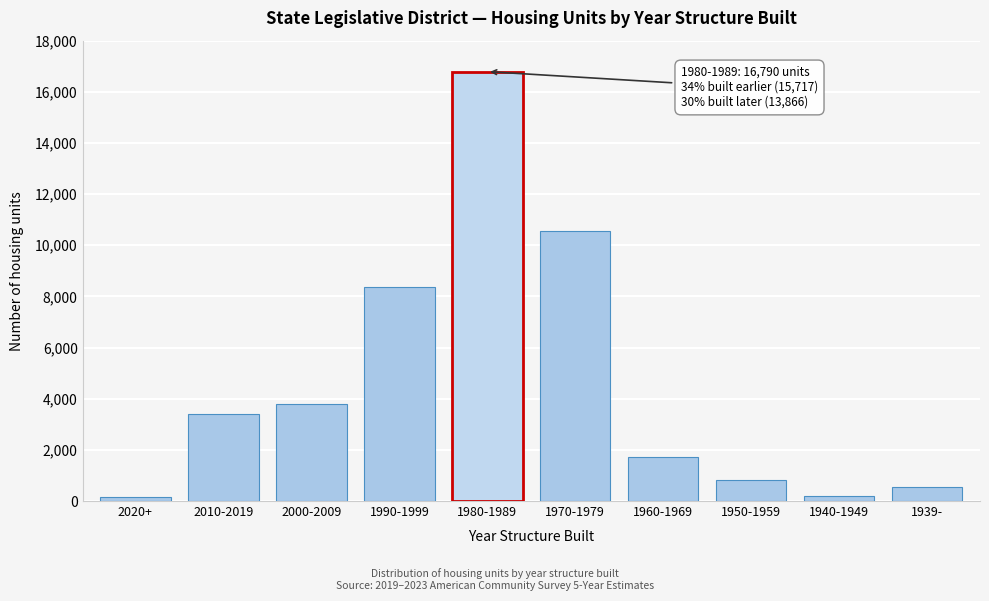

What is the ratio of the value at 1970-1979 to the value at 1960-1969?

6.2